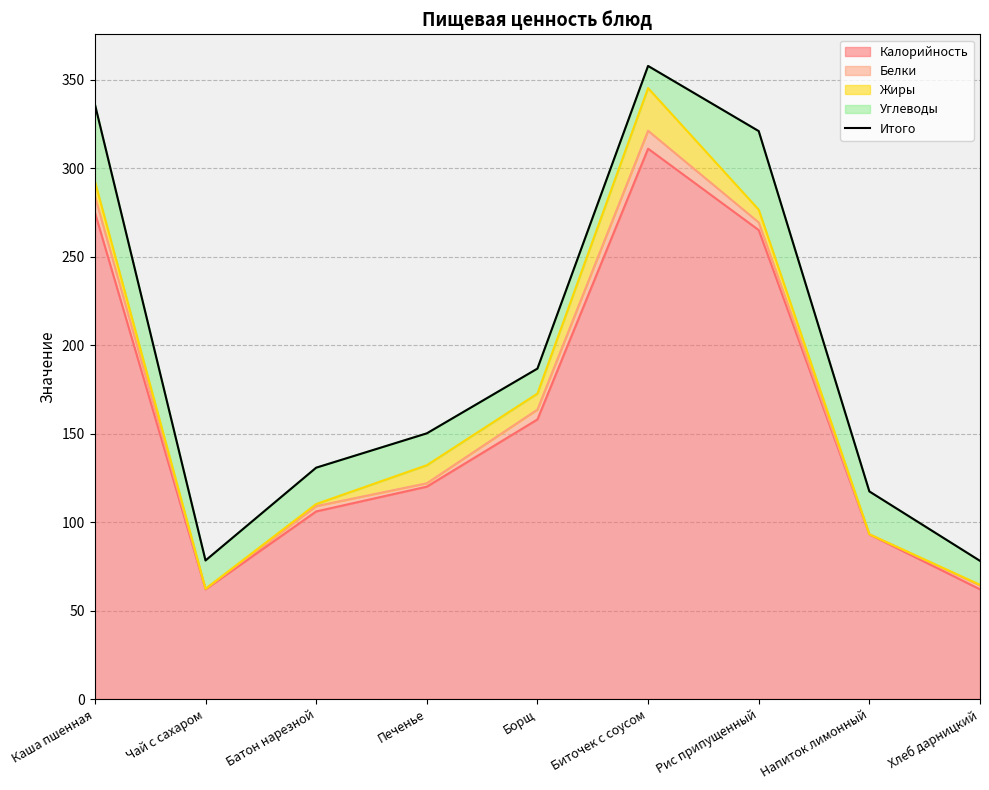

What value does the data have at Батон нарезной?

130.7